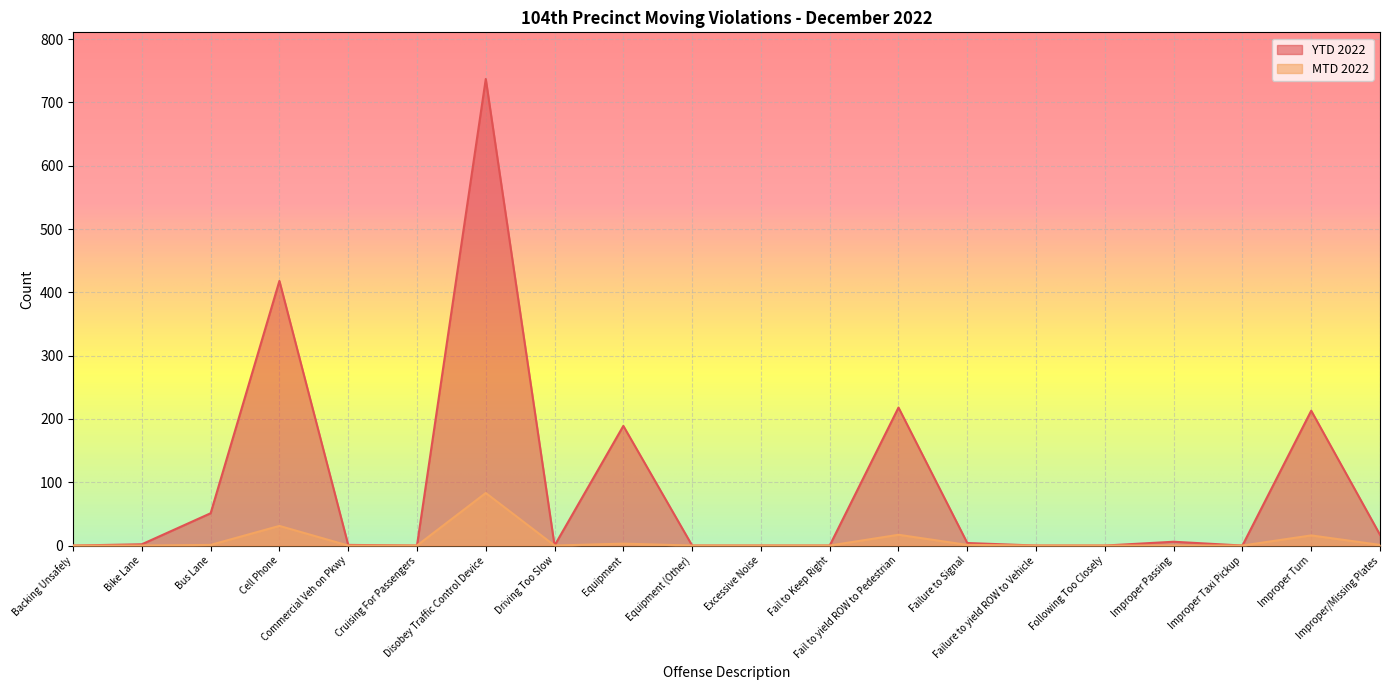

What is the label of the 6th point from the left?

Cruising For Passengers